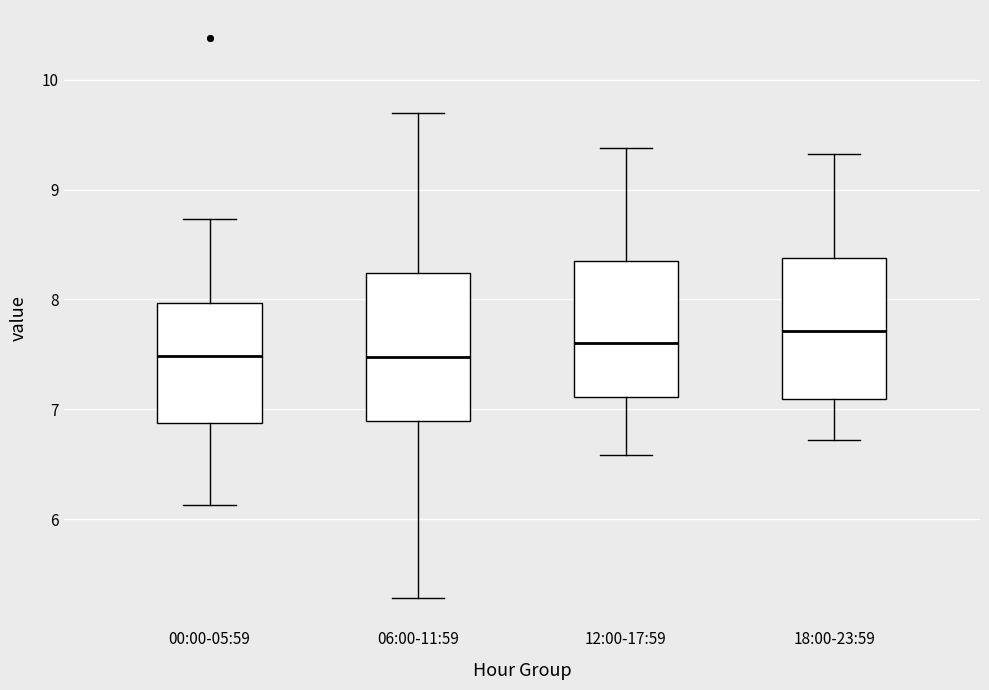

Reading left to right, transcribe this box plot: for each box, give where its median line is, the range the box spans, and where its two whiskers end, as read against the y-axis. The values are not printed on the chart, so give them approximately, as read against the axis.

00:00-05:59: median 7.5, box 6.9 to 8.0, whiskers 6.1 to 8.7
06:00-11:59: median 7.5, box 6.9 to 8.2, whiskers 5.3 to 9.7
12:00-17:59: median 7.6, box 7.1 to 8.4, whiskers 6.6 to 9.4
18:00-23:59: median 7.7, box 7.1 to 8.4, whiskers 6.7 to 9.3